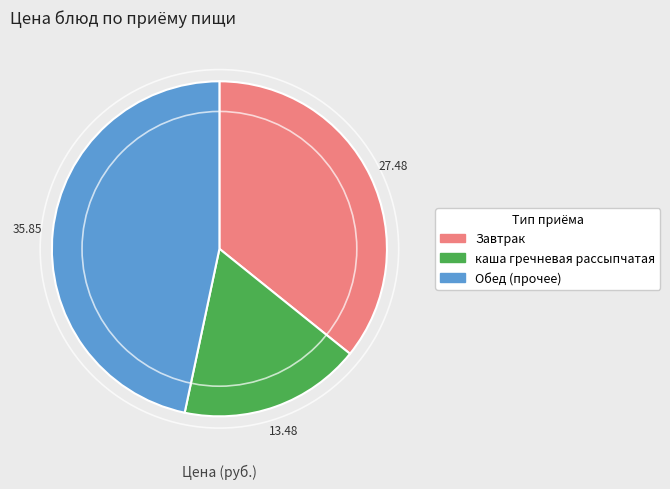

Is there a majority slice in this chart?

No